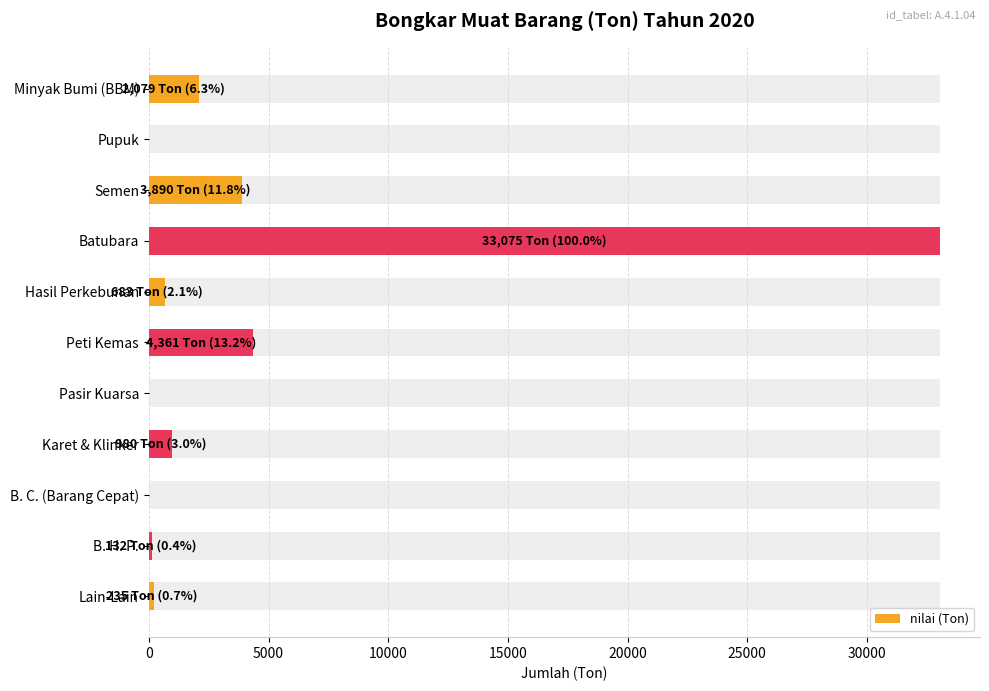

How many data points are above 683?

5